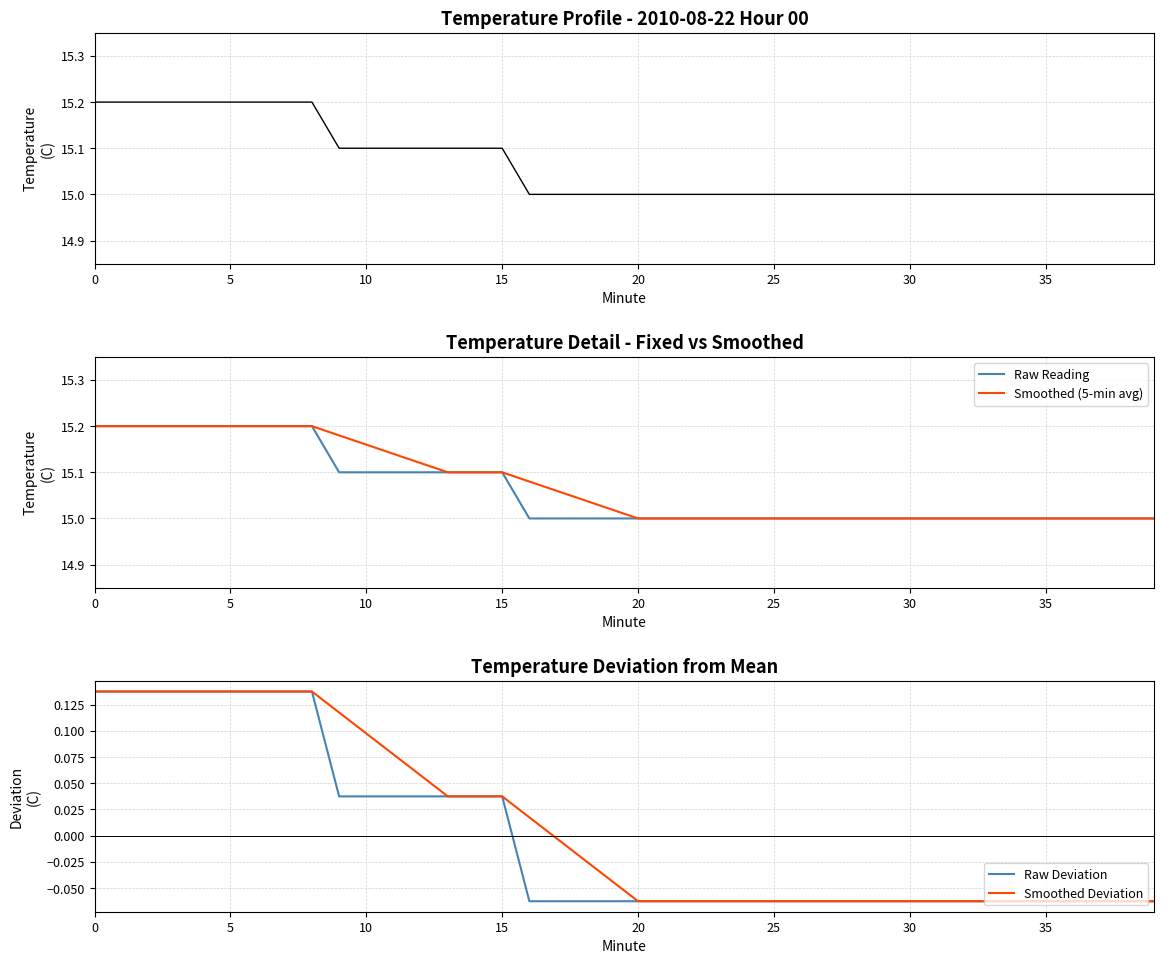

What is the sum of all Smoothed Deviation values?

0.4